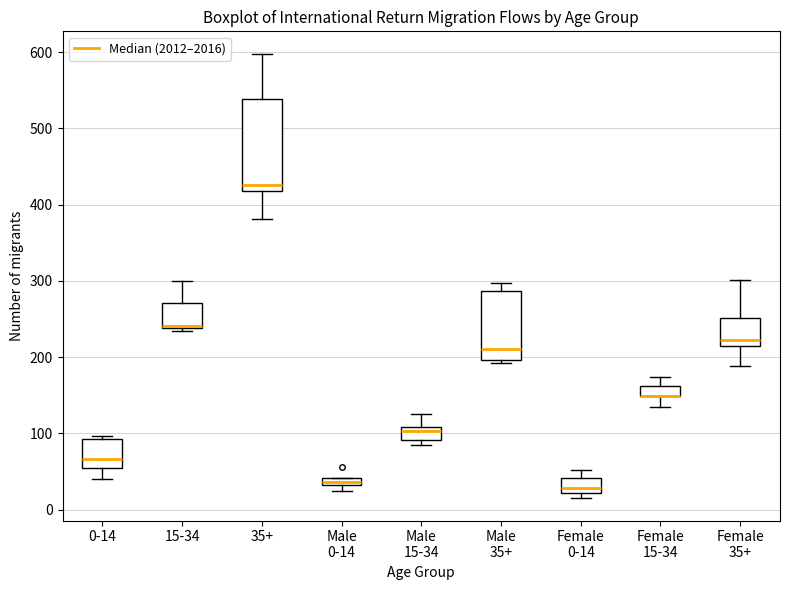

Where is the upper edge of the box for Female 35+ on the y-axis? The values are not printed on the chart, so give them approximately, as read against the axis.

250